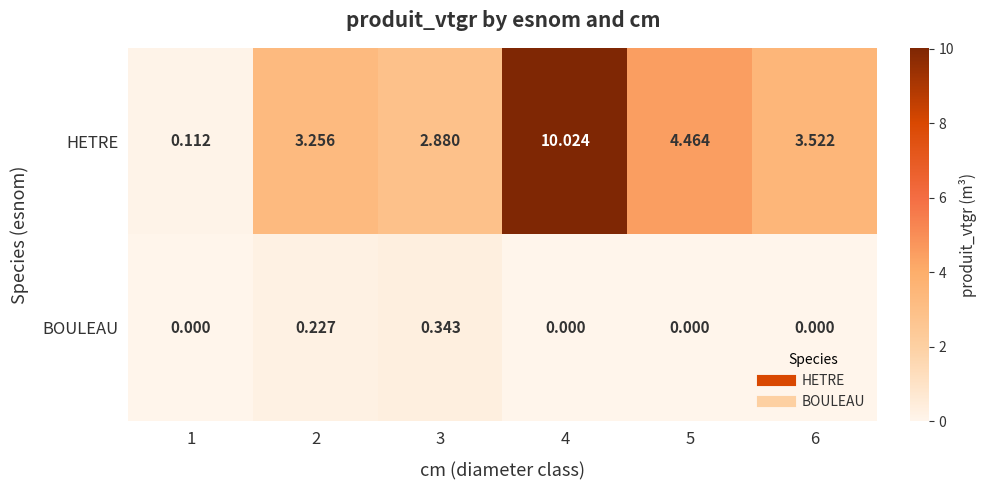

Which category has the highest value across all series?

4